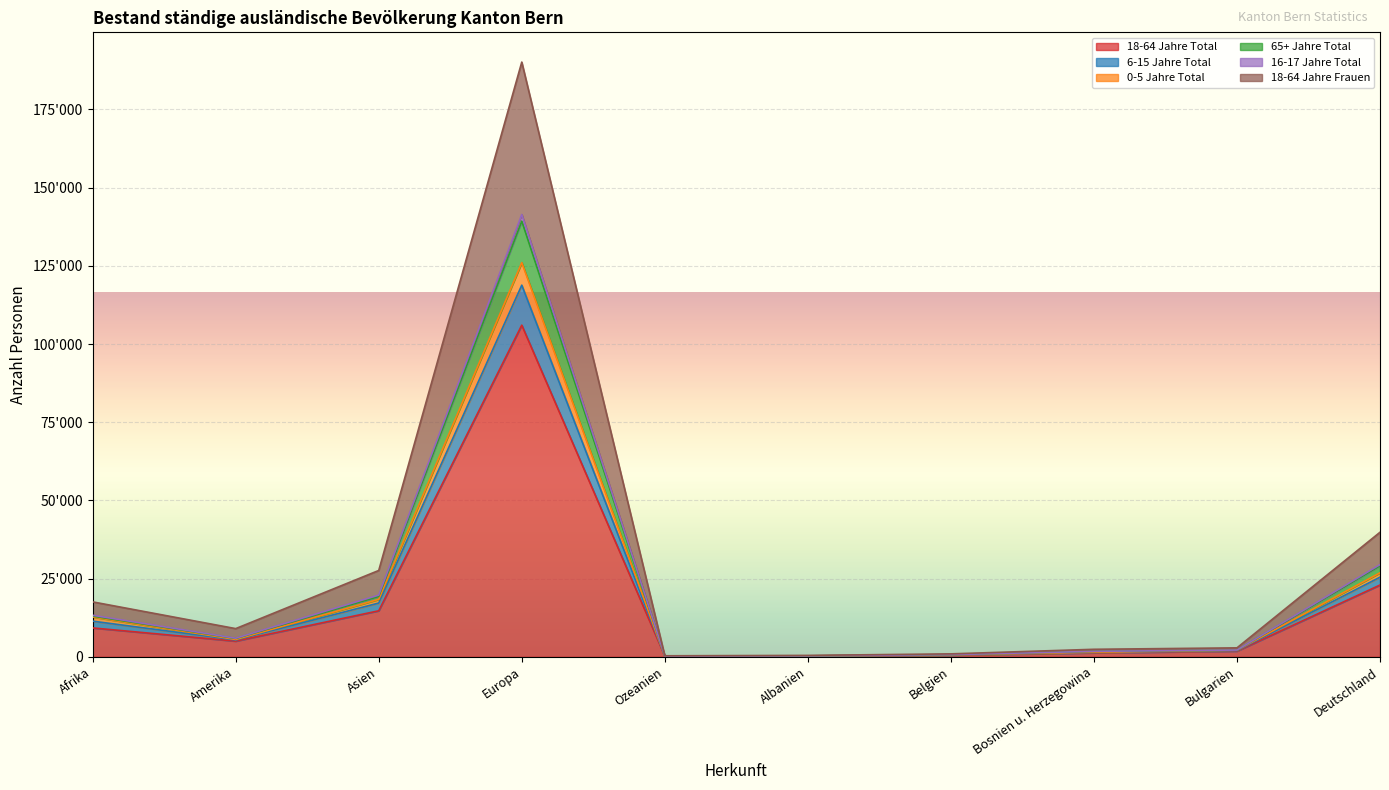

What is the smallest value displayed?

214